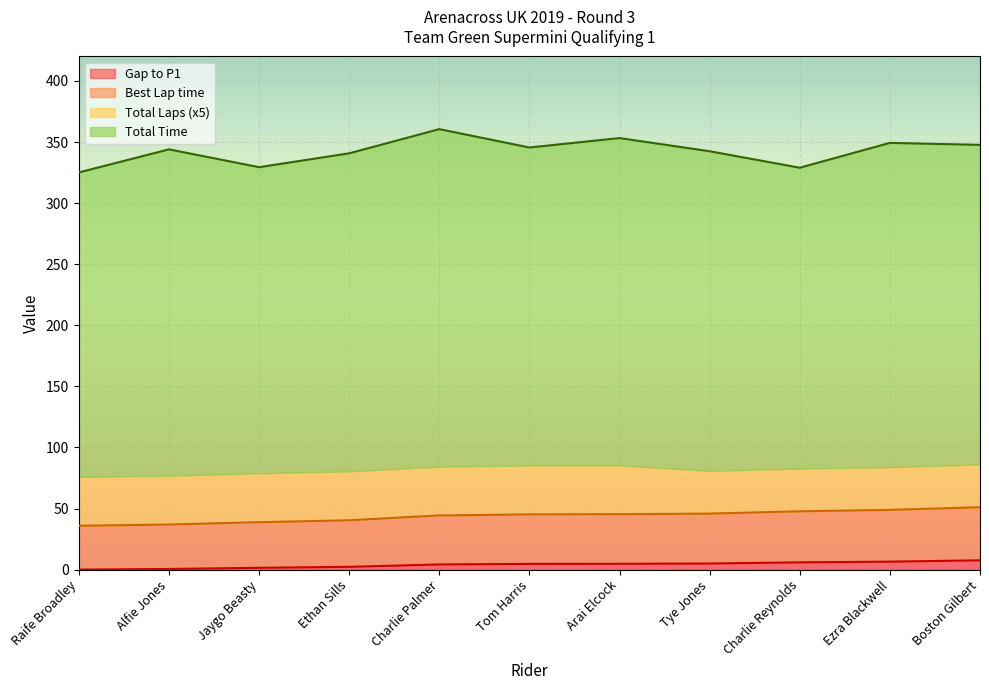

What are all the series names shown in the legend?

Gap to P1, Best Lap time, Total Laps (x5), Total Time